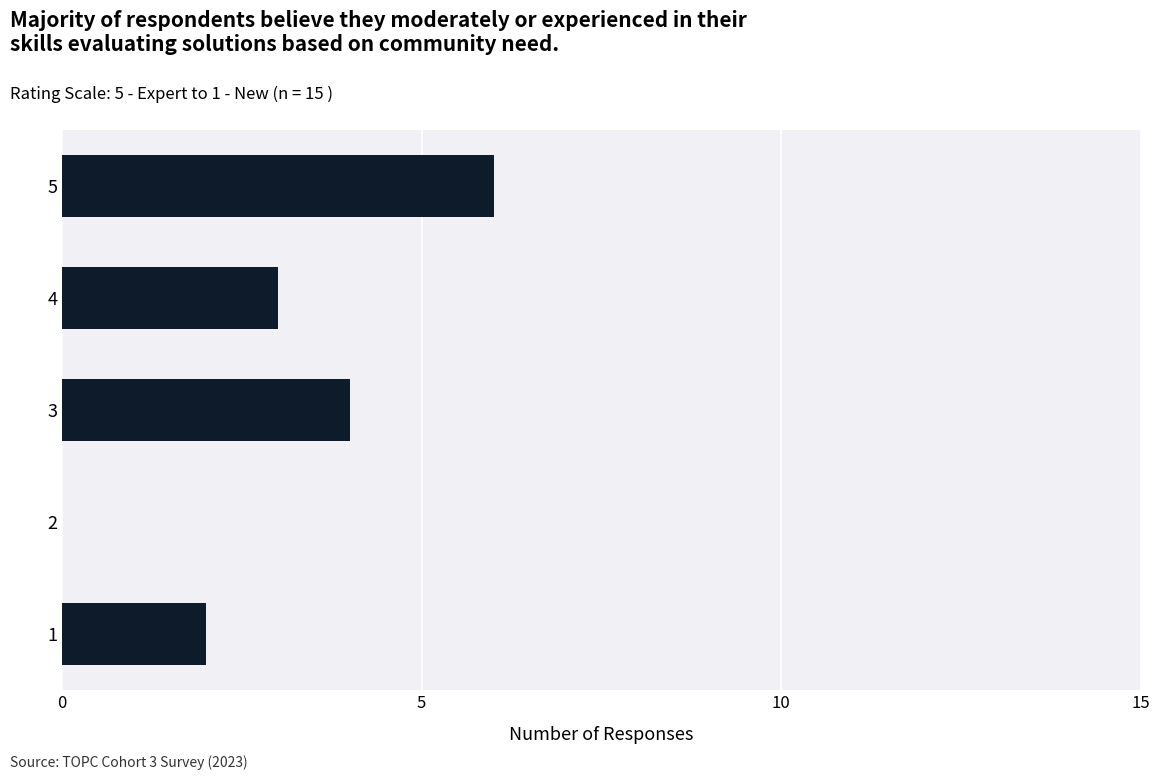

The value at 3 is 4. True or false?

True